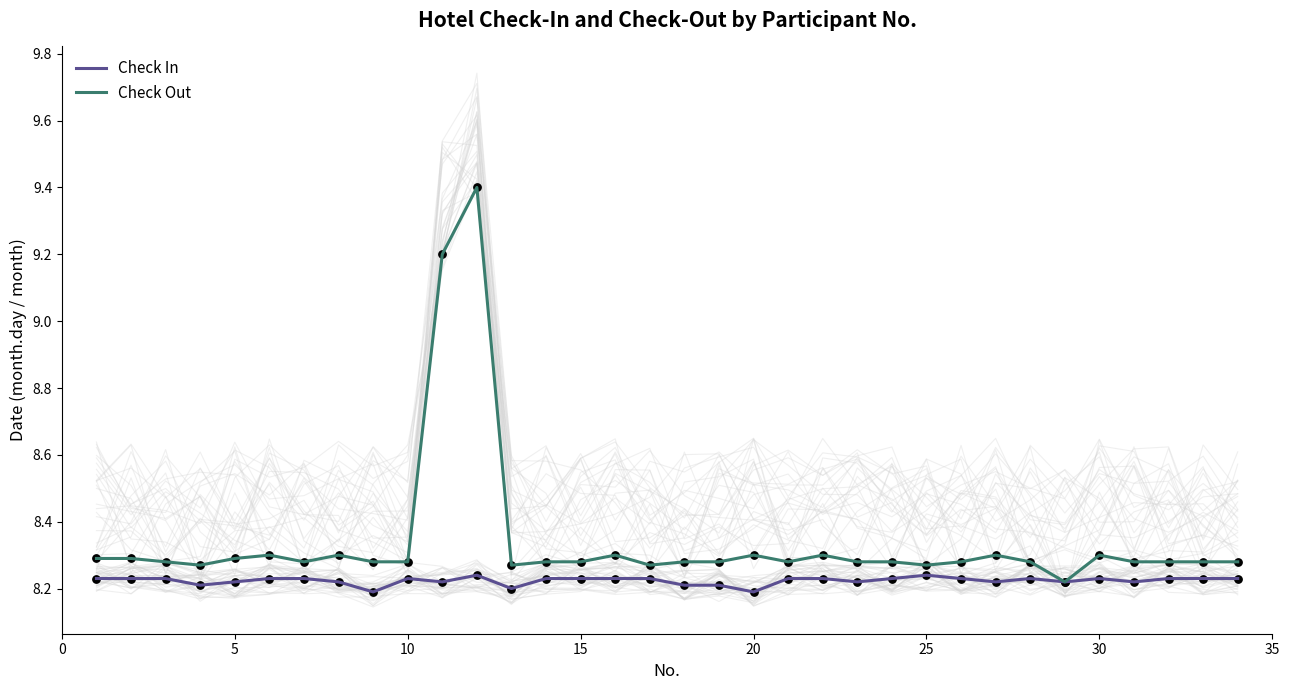

Which series reaches the maximum Y coordinate?

Check Out